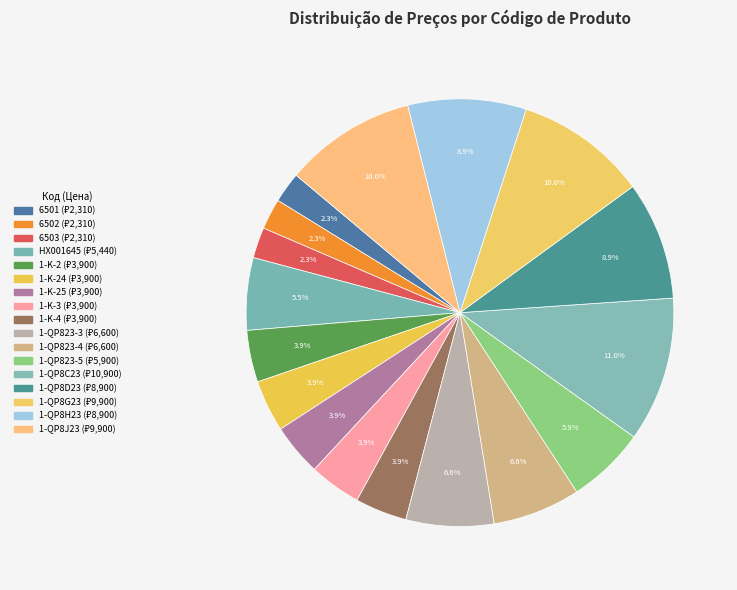

Count the number of slices in the pie.

17